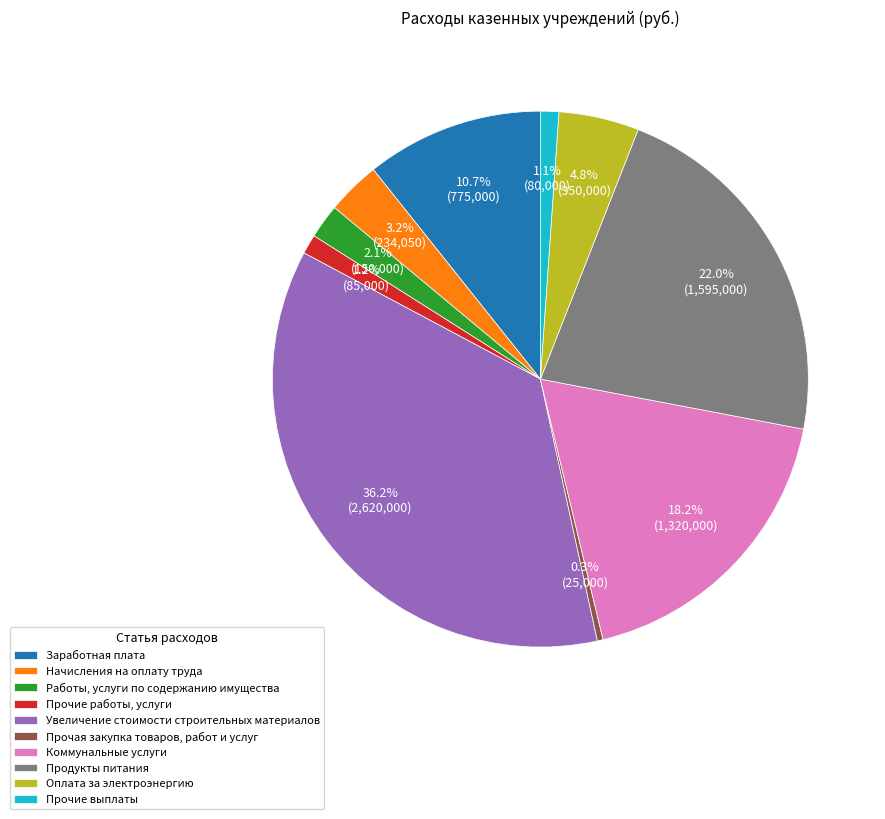

What percentage do Продукты питания and Коммунальные услуги together represent?

40.3%